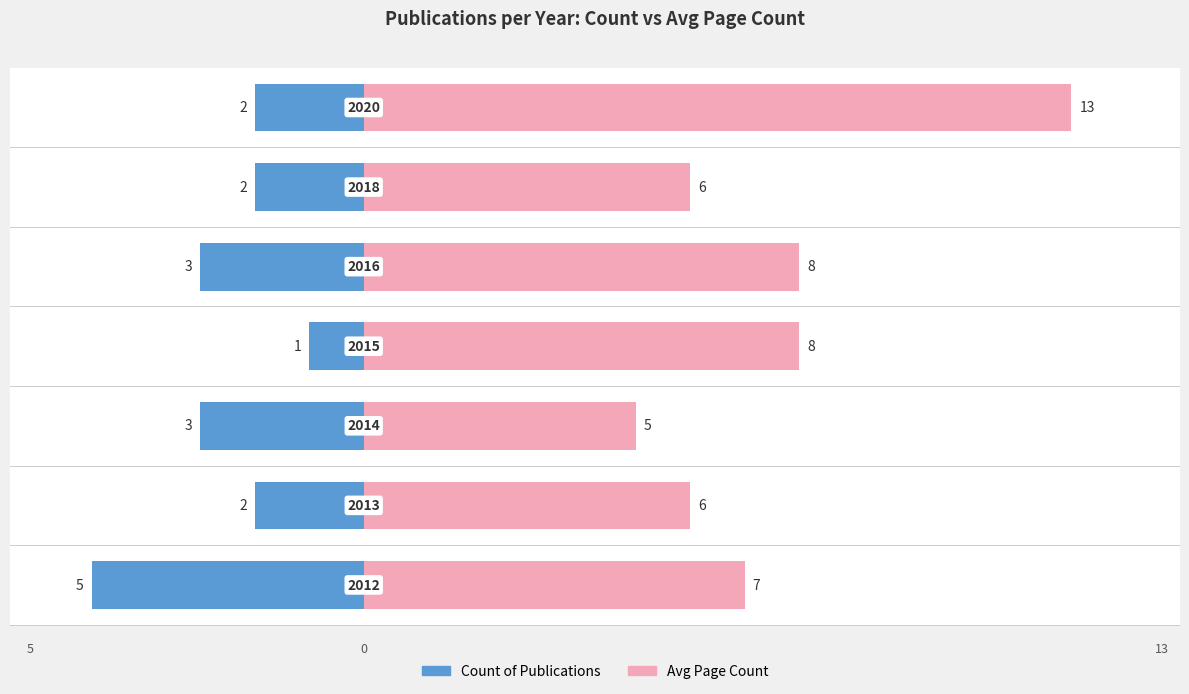

True or false: Count has a value of 1 at 2015.

True